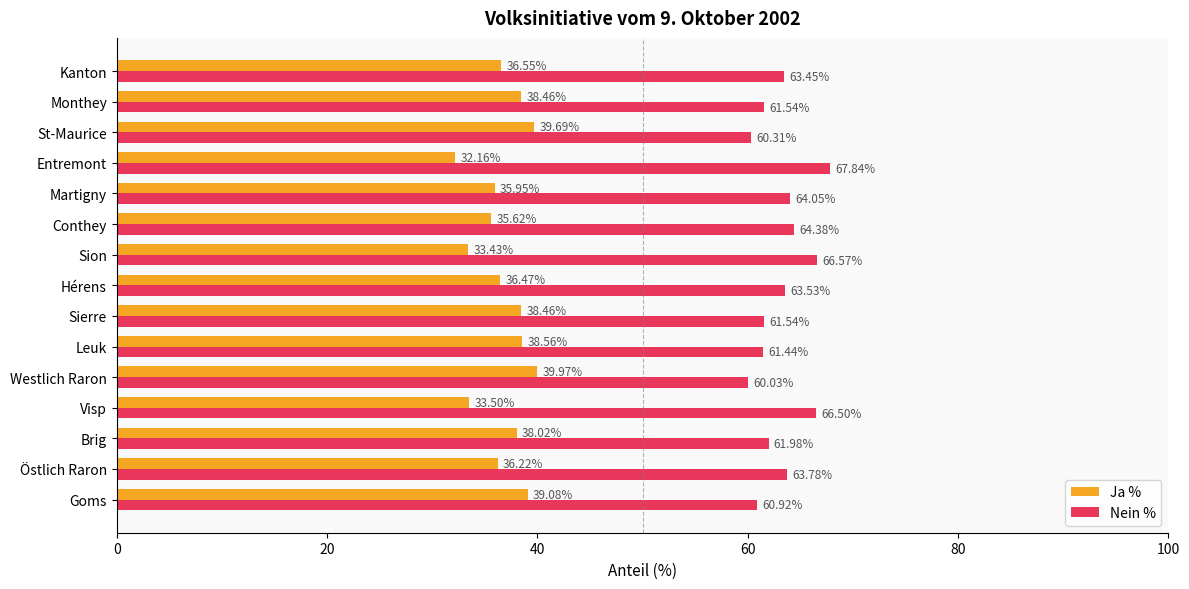

Rank the series by their maximum value, from lowest to highest.

Ja %, Nein %